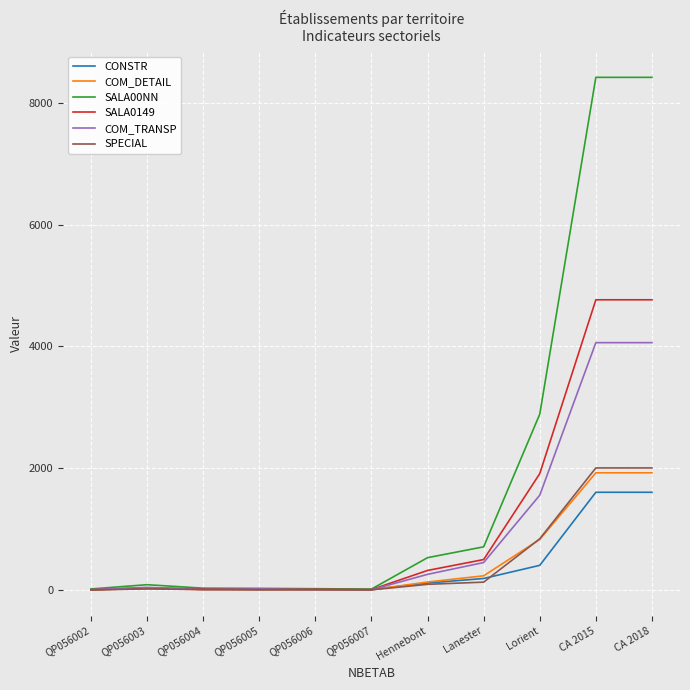

Rank the series by their maximum value, from highest to lowest.

SALA00NN, SALA0149, COM_TRANSP, SPECIAL, COM_DETAIL, CONSTR